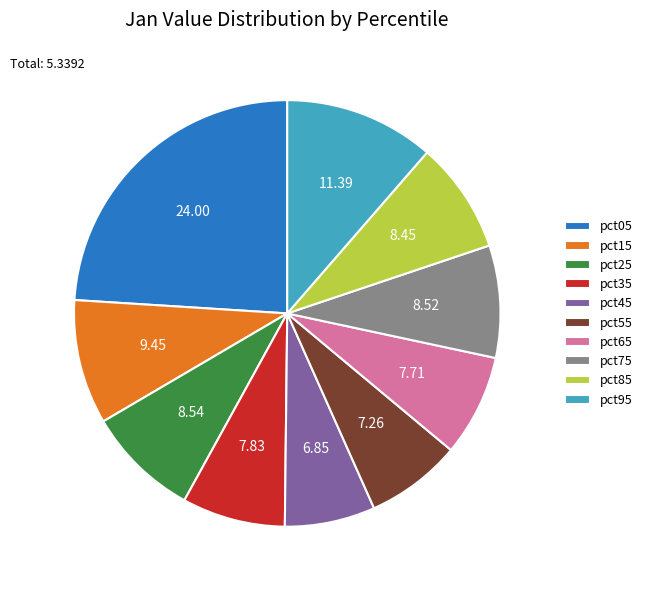

Is it true that pct25 is 1% of the pie?

False